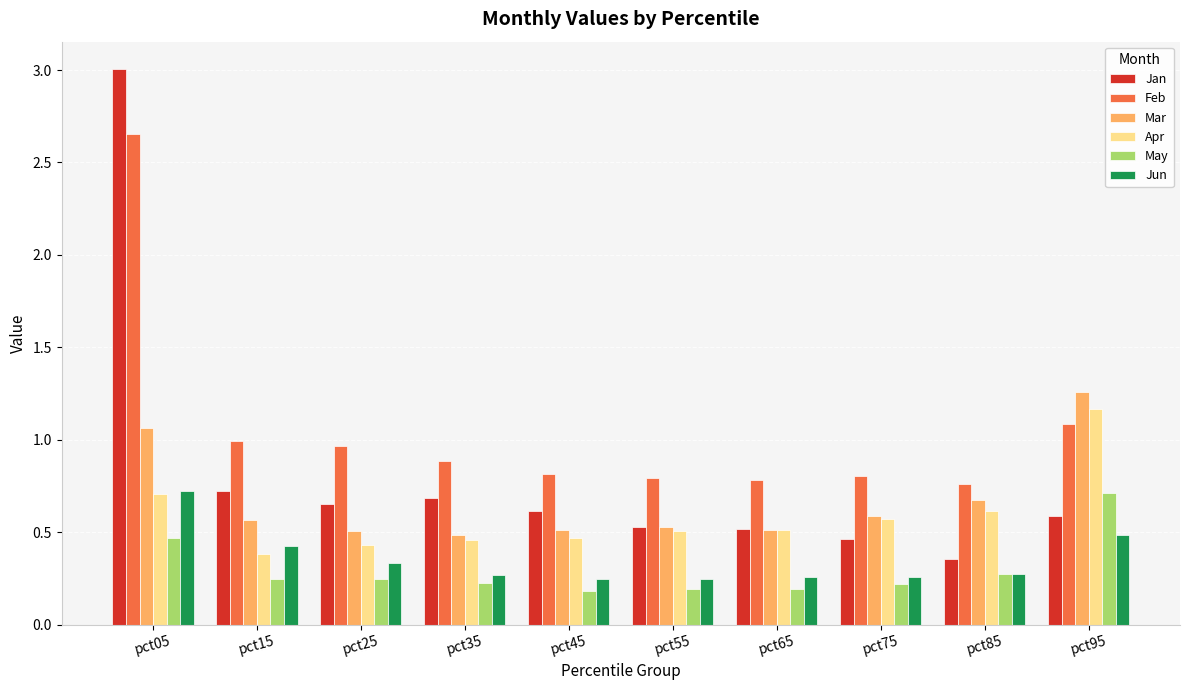

True or false: Jan has a value of 0.5 at pct65.

True